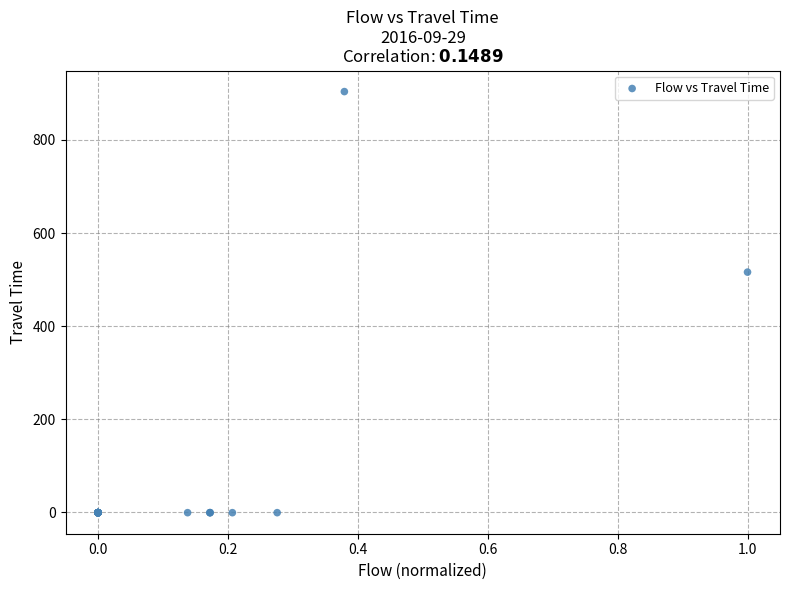

What Y value in the scatter plot is closest to 451?

516